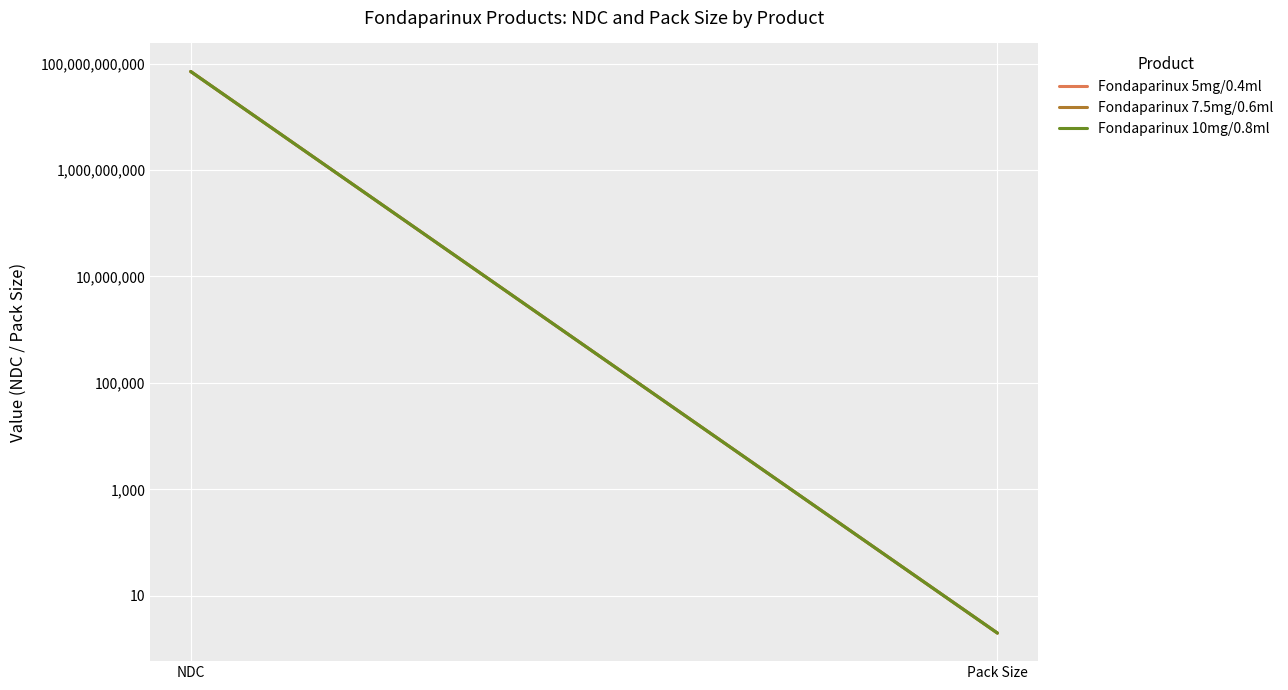

Which series has the largest range (max minus min)?

Fondaparinux 10mg/0.8ml